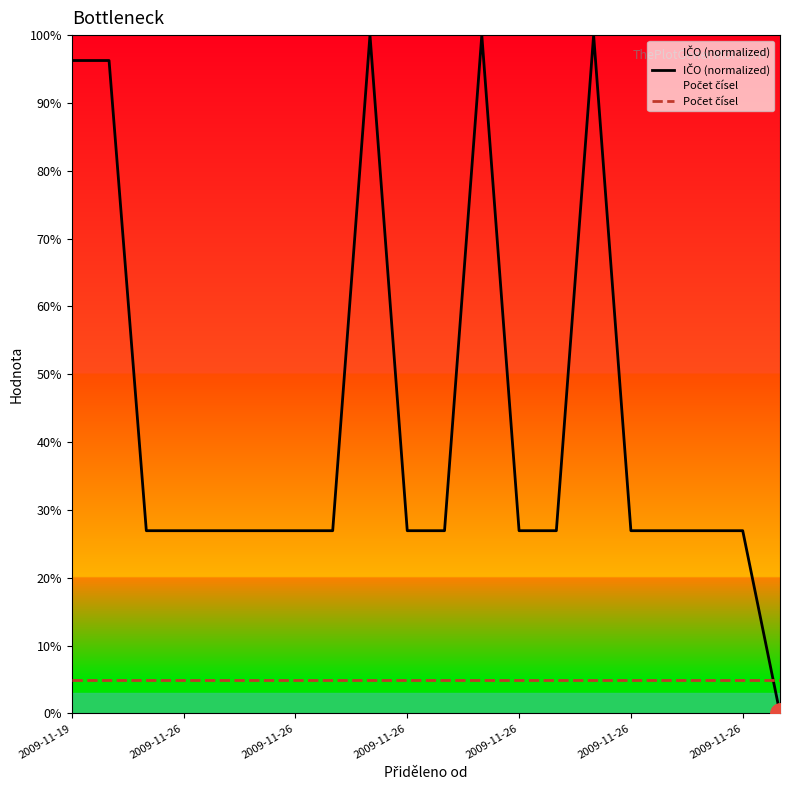

Count the number of categories in the chart.

20